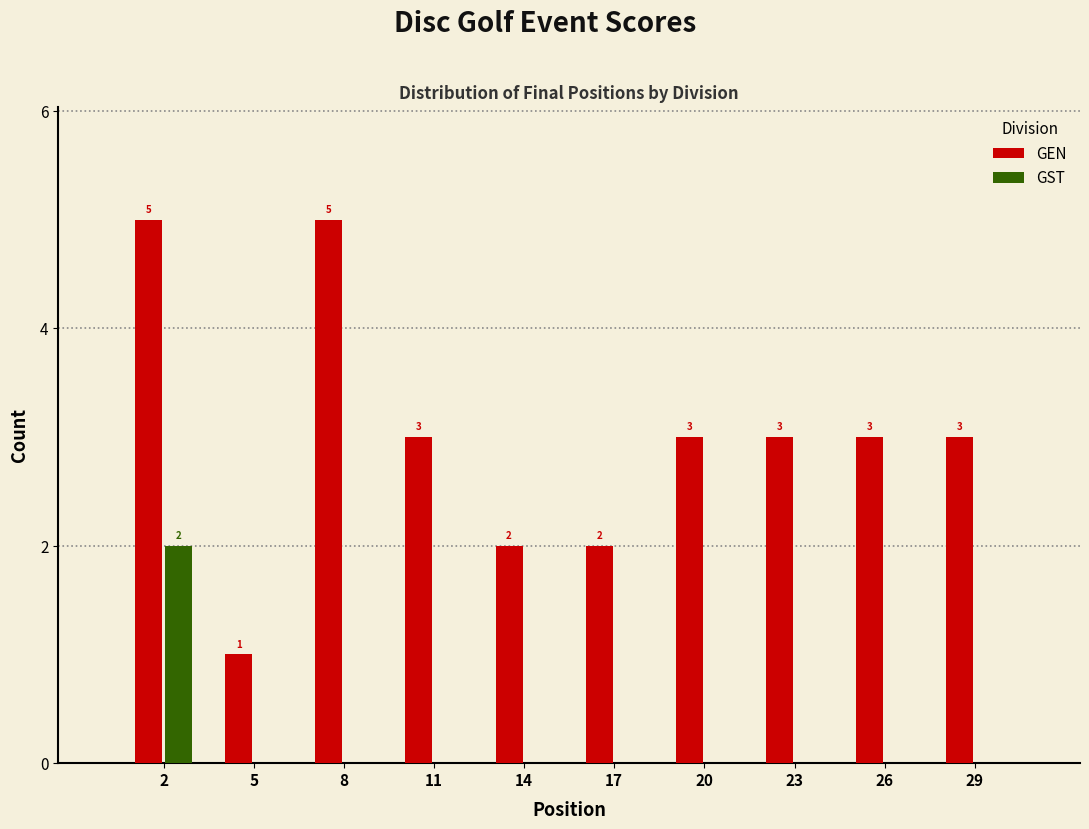

Reading left to right, list all the values displayed in this chart.

GEN: 2=5	5=1	8=5	11=3	14=2	17=2	20=3	23=3	26=3	29=3
GST: 2=2	5=0	8=0	11=0	14=0	17=0	20=0	23=0	26=0	29=0